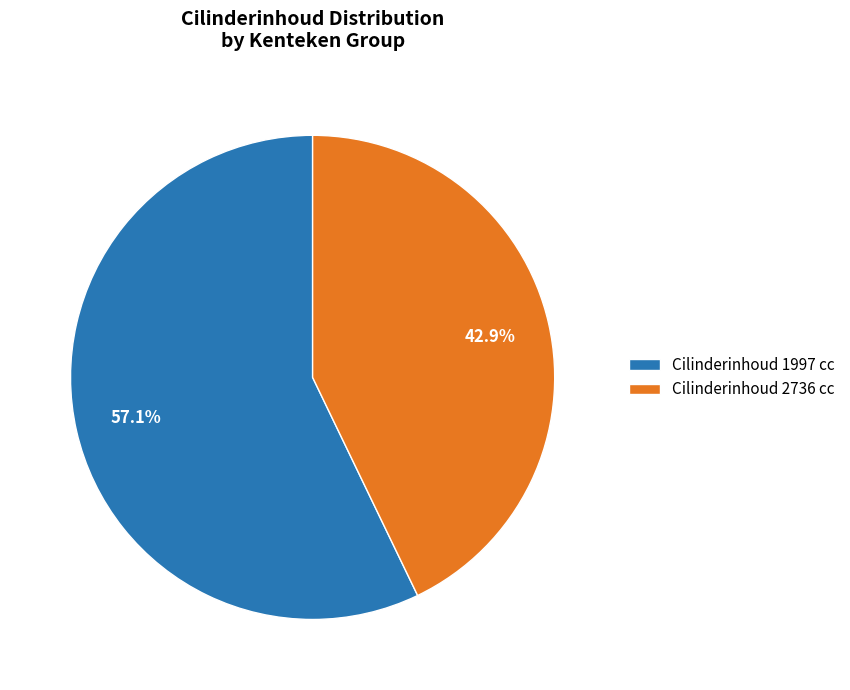

What is the majority slice?

Cilinderinhoud 1997 cc